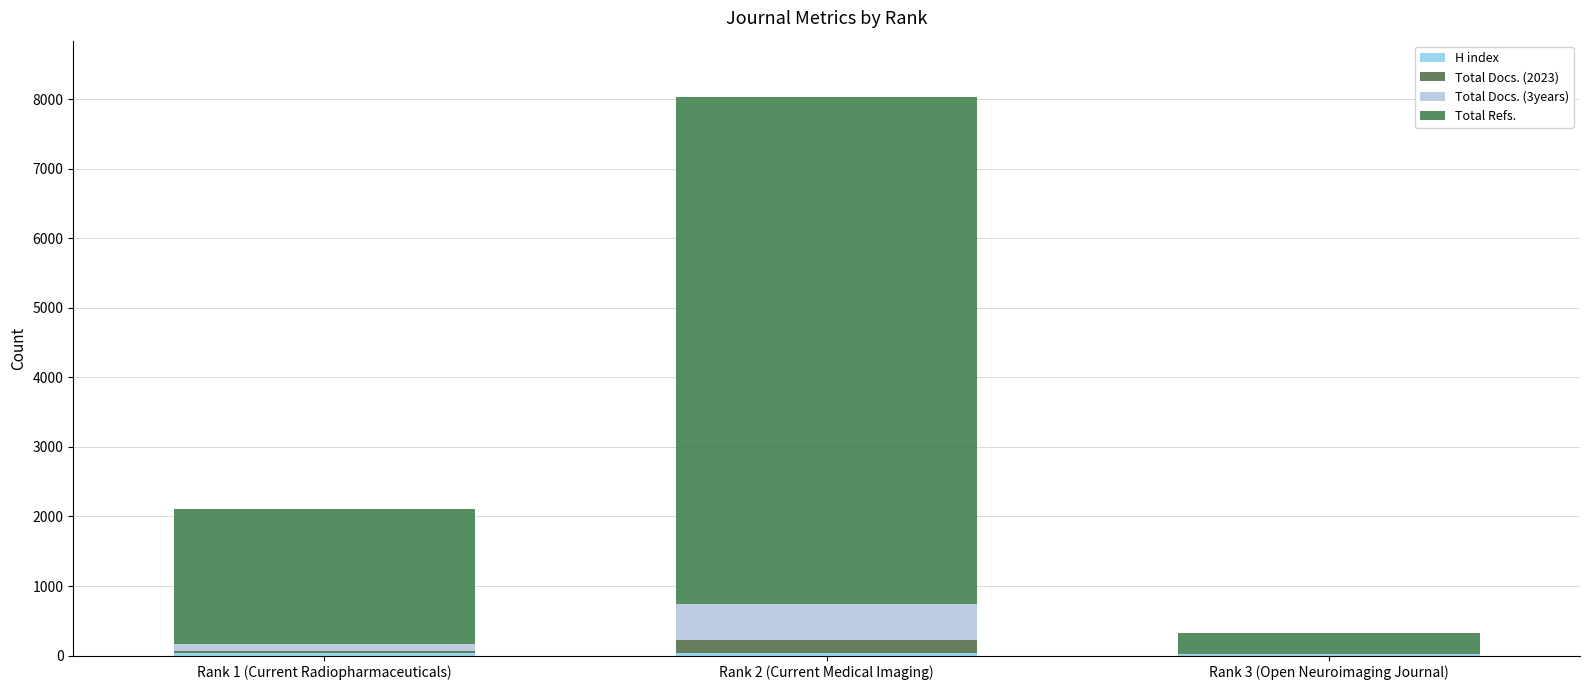

True or false: Total Docs. (3years) has a value of 103 at Rank 1 (Current Radiopharmaceuticals).

True